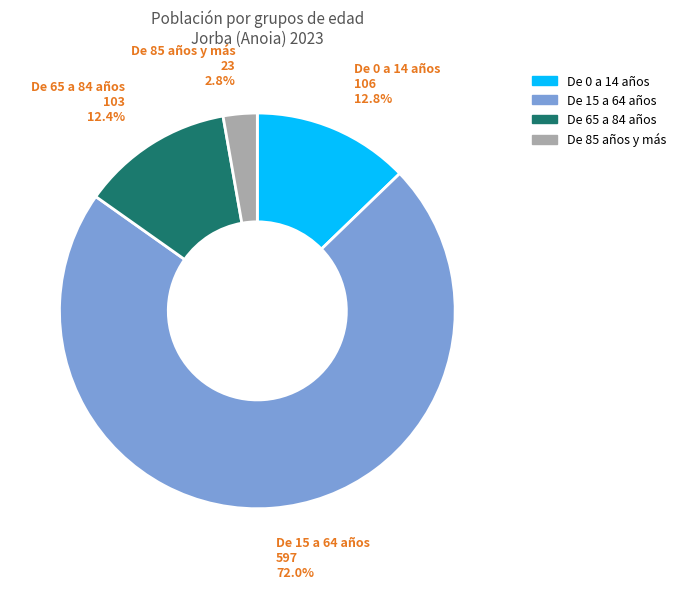

Between De 85 años y más and De 0 a 14 años, which is larger?

De 0 a 14 años